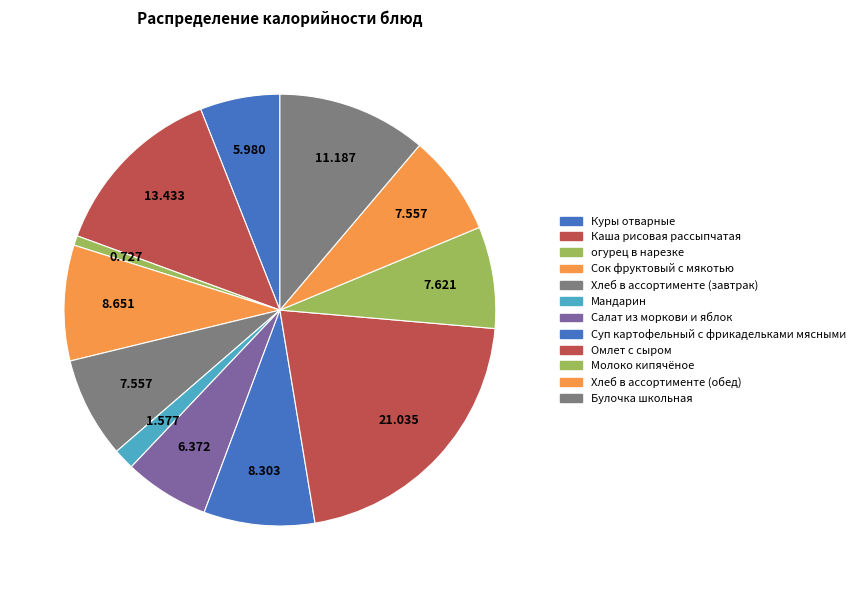

Count the number of slices in the pie.

12